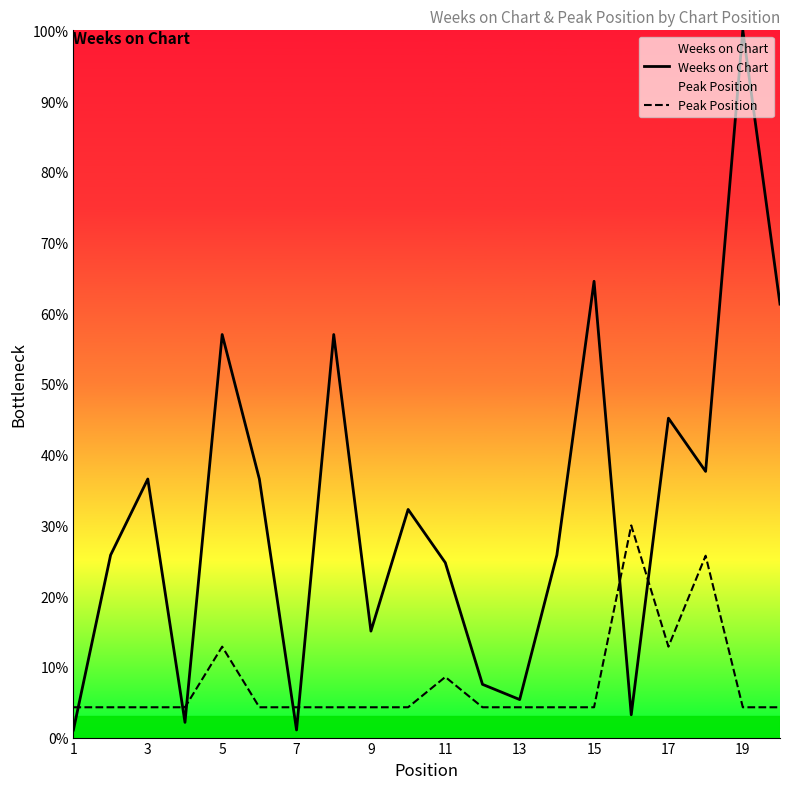

The Weeks on Chart series shows 1.5 at 15. True or false?

False